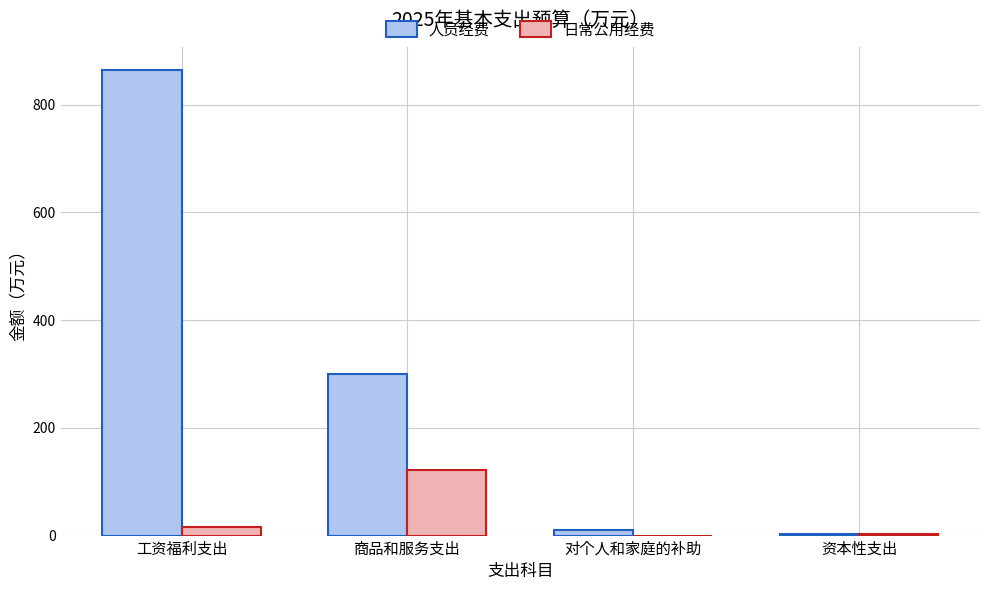

Which label corresponds to the largest value in the chart?

工资福利支出